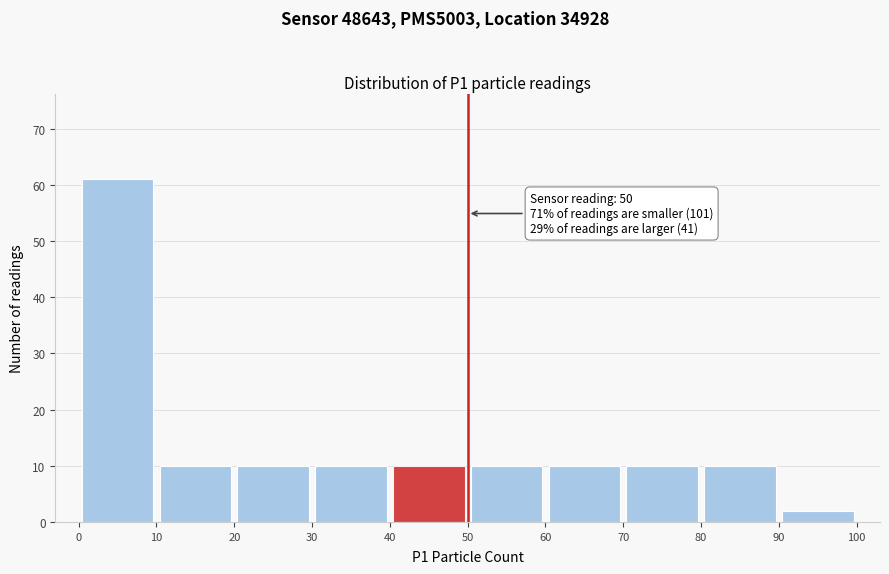

Over which range of the x-axis is the bar tallest?

0 to 10